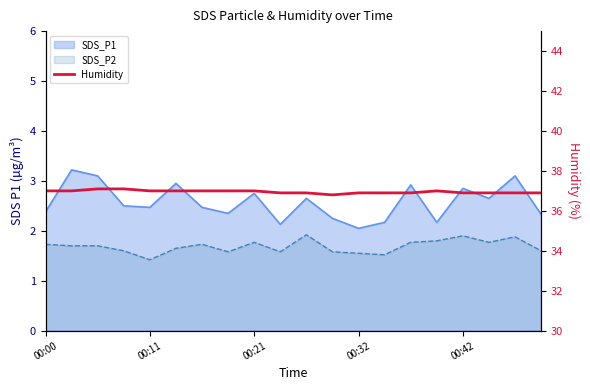

True or false: the data shows 15.0 at 7.

False